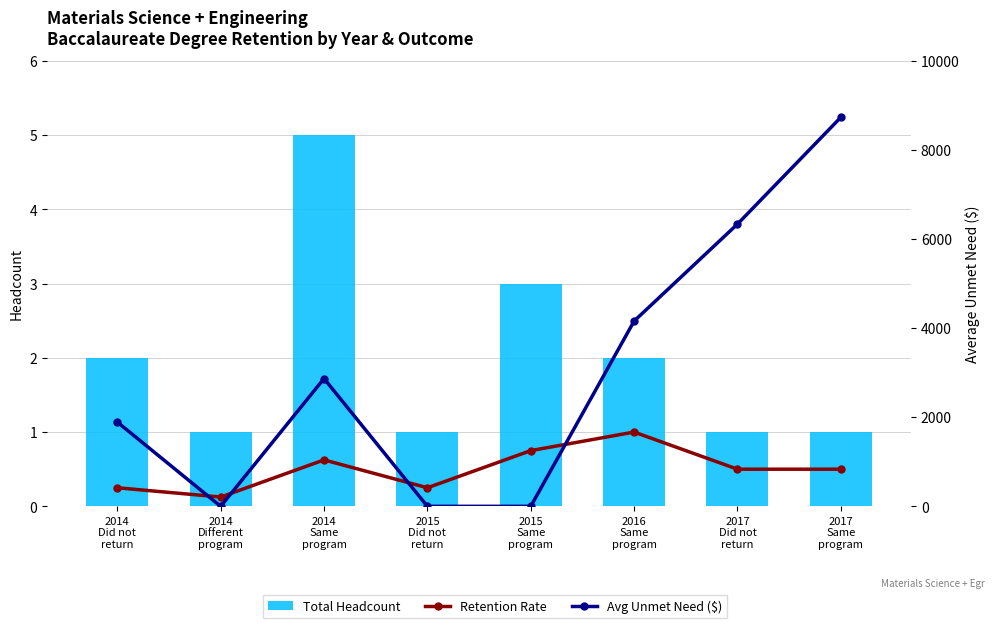

Does the chart contain stacked bars?

No